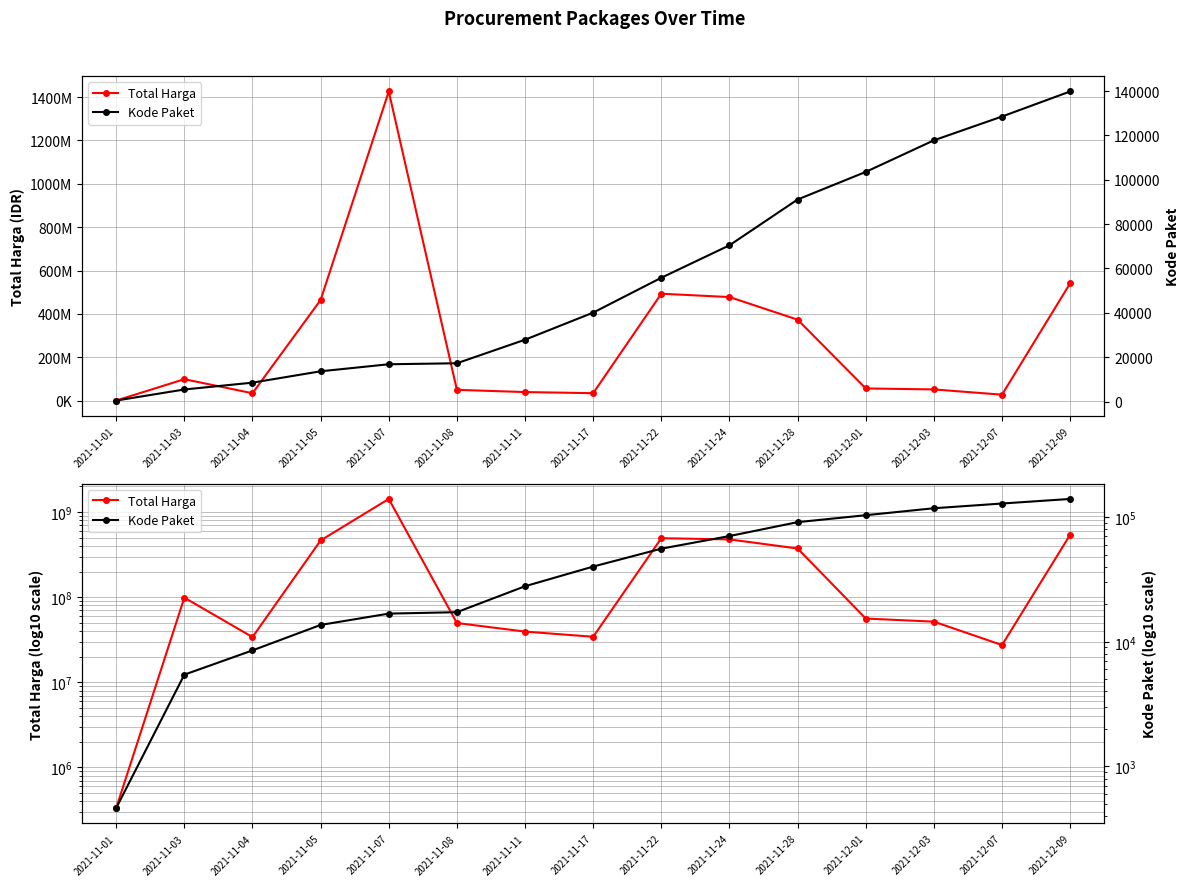

Reading left to right, extract all data points from this chart.

Total Harga: 333600	98772570	34000000	464002100	1425867900	49730040	39440000	34292000	493000000	477600000	373404000	56152800	51601000	27412000	541071000
Kode Paket: 464	5449	8530	13652	16823	17272	27891	40112	55826	70453	91101	103541	117783	128516	139817